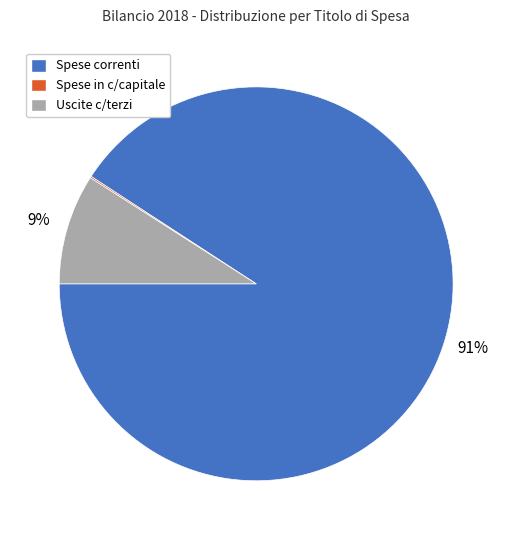

Between Spese correnti and Uscite c/terzi, which is larger?

Spese correnti